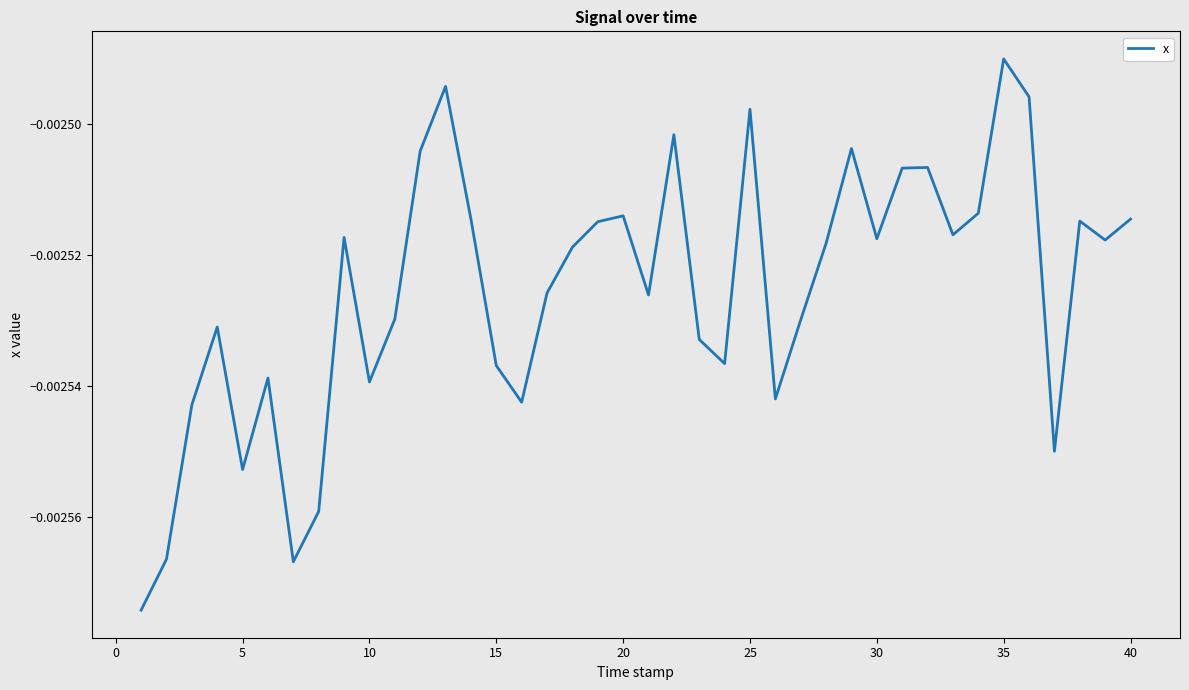

Does the chart display data point markers on the line(s)?

No